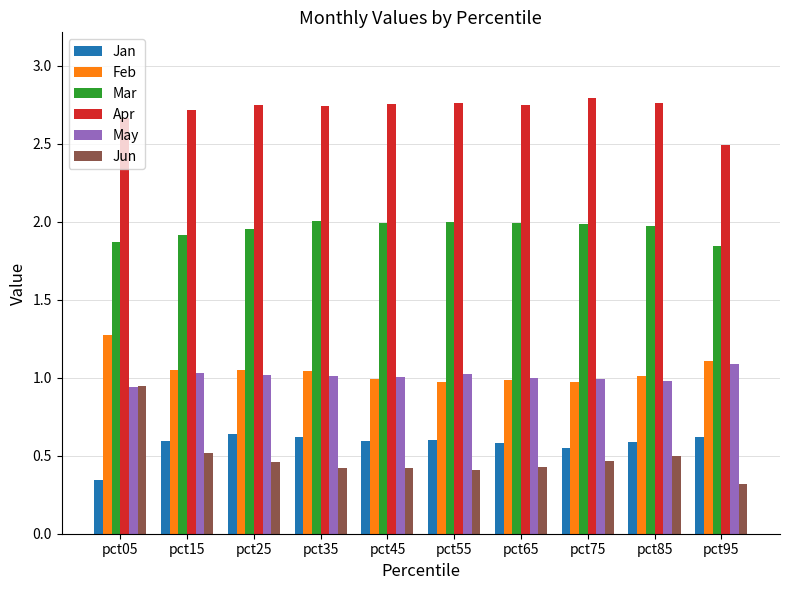

What is the total value across all series at pct05?

8.0